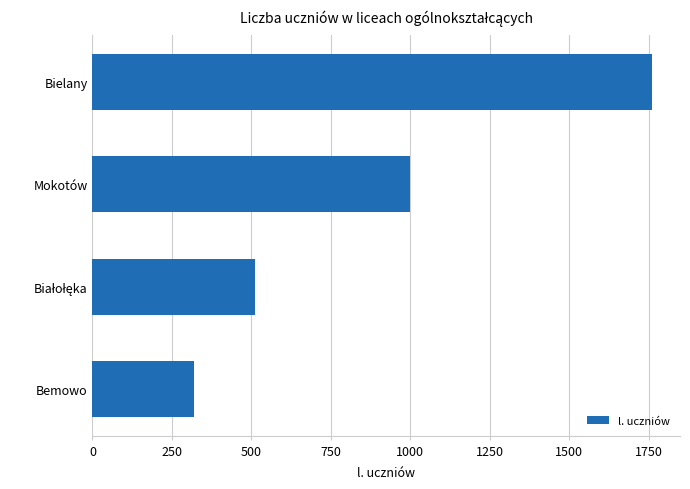

Reading top to bottom, extract all data points from this chart.

1760	1000	512	320